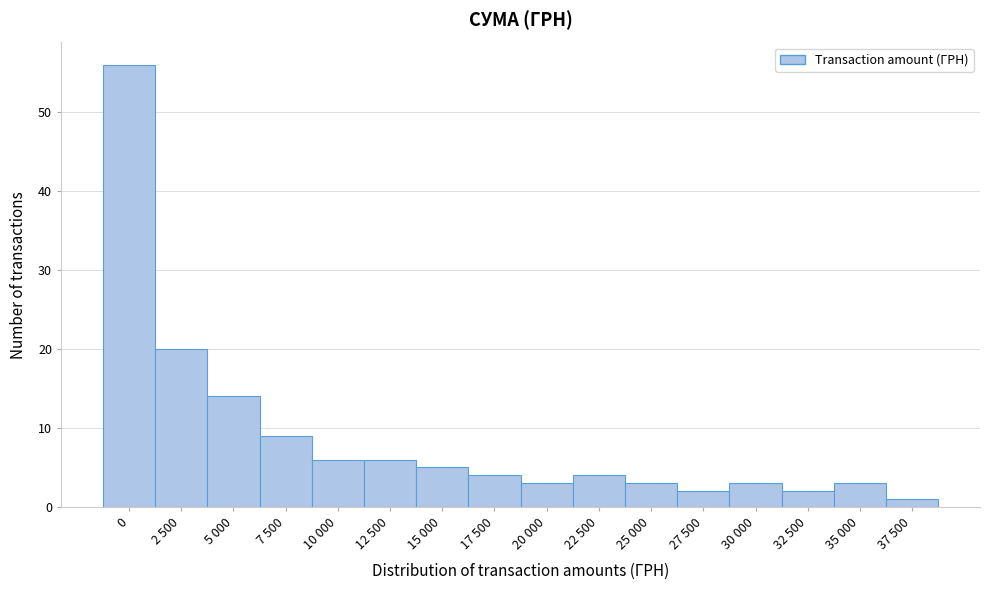

Reading right to left, extract all data points from this chart.

1	3	2	3	2	3	4	3	4	5	6	6	9	14	20	56